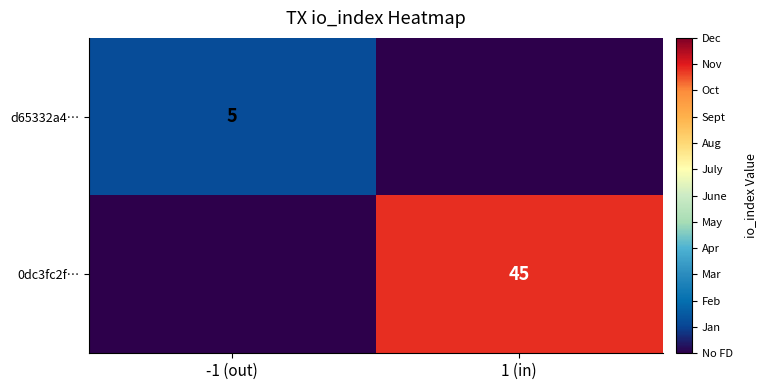

What is the difference between the highest and lowest values at 1 (in)?

45